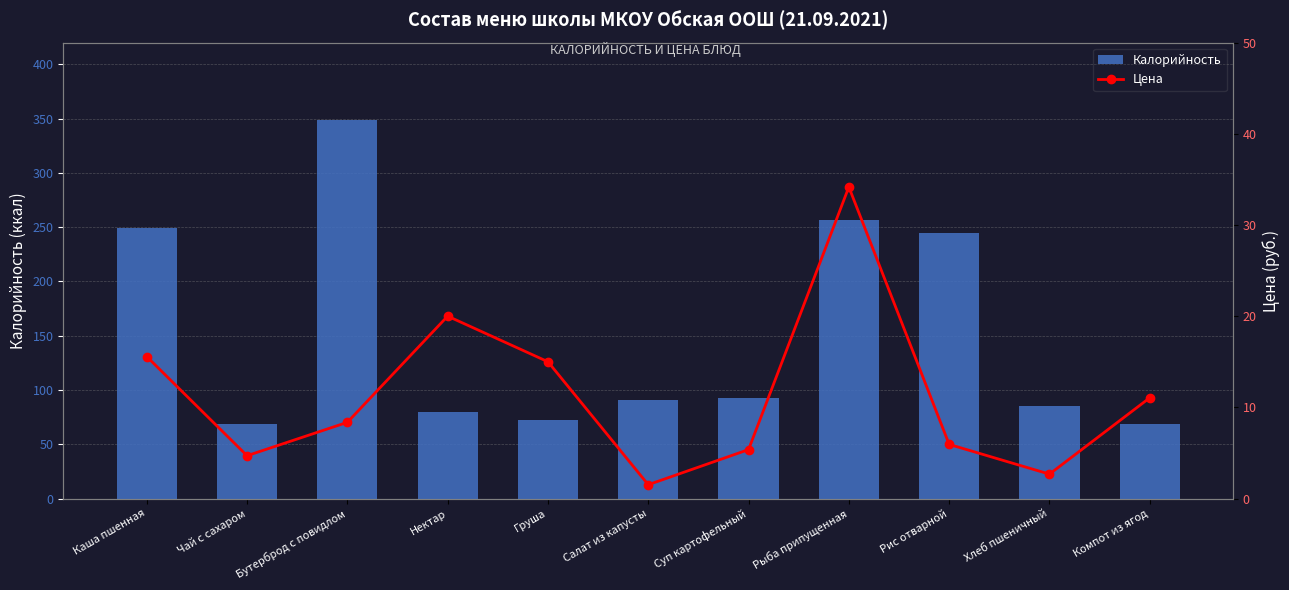

What is the label of the 2nd bar from the left?

Чай с сахаром